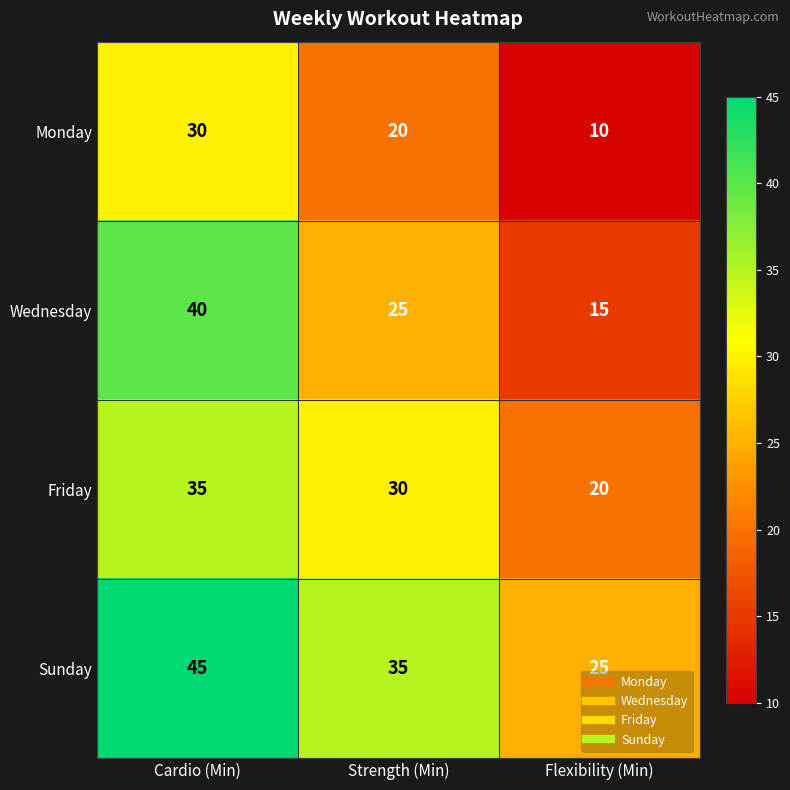

True or false: Sunday has a value of 60 at Cardio (Min).

False